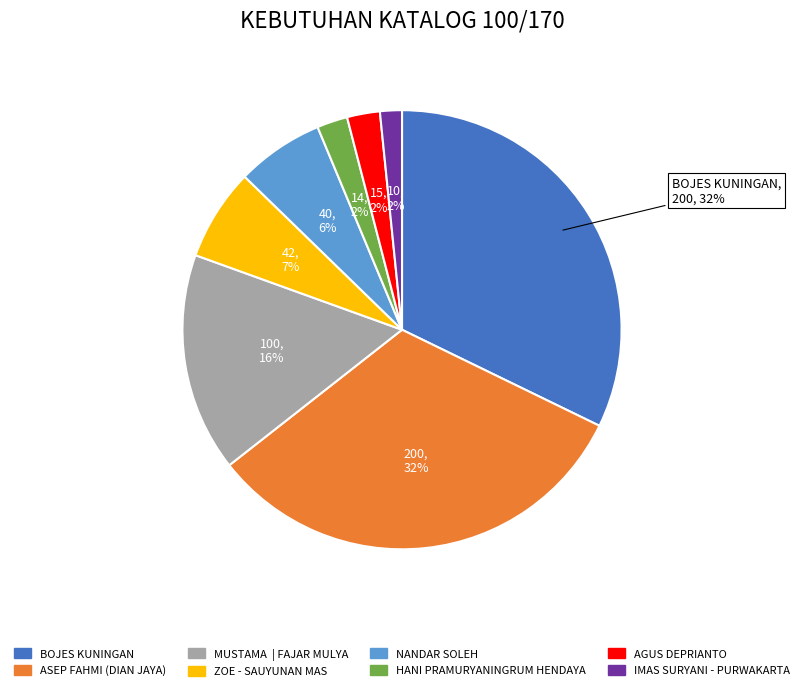

What percentage is the AGUS DEPRIANTO slice, to the nearest percent?

2%